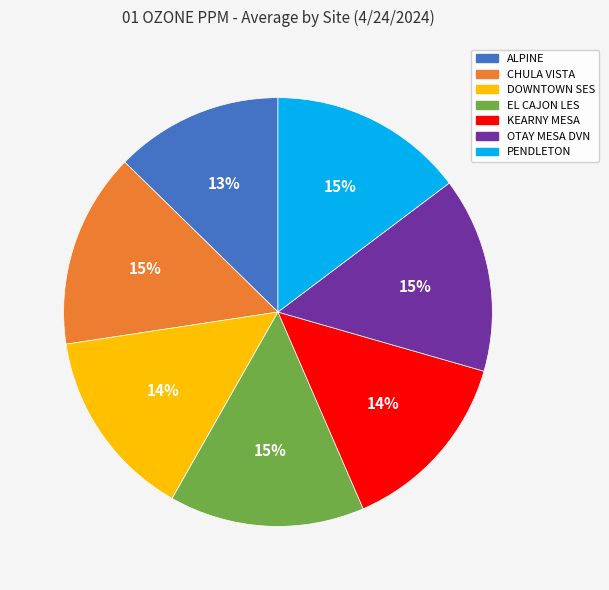

What percentage is the PENDLETON slice, to the nearest percent?

15%